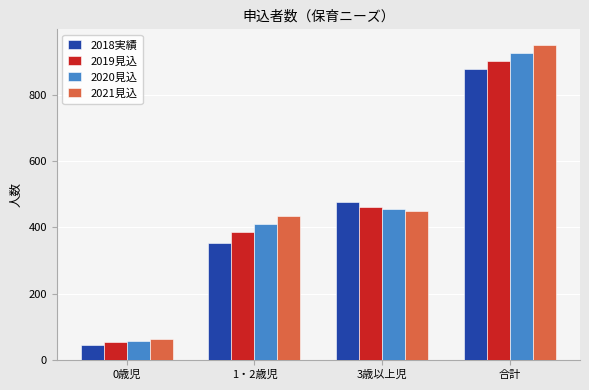

Which category has the lowest value in the 2020見込 series?

0歳児